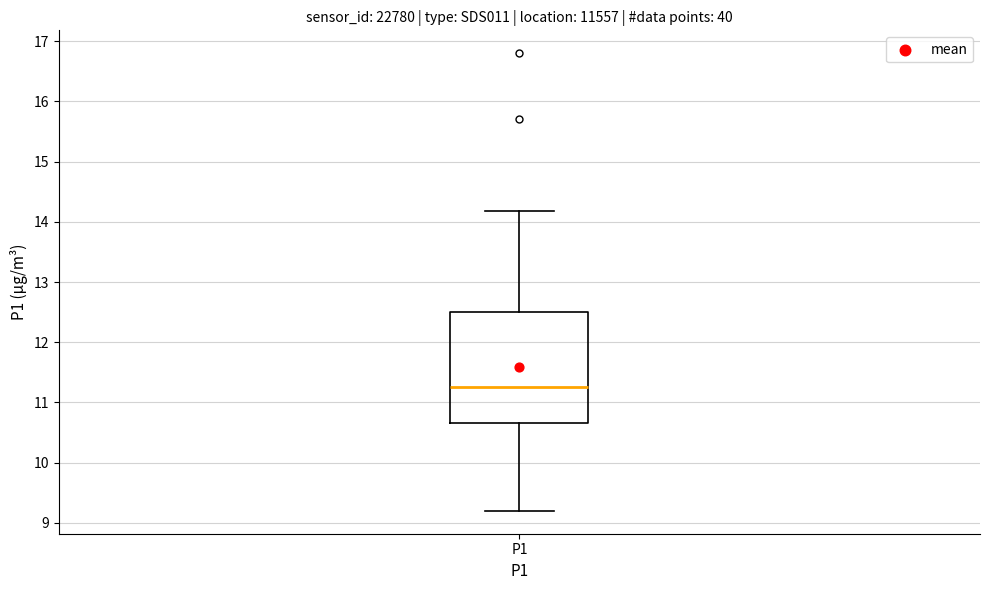

Read this box plot against the y-axis: the position of the median line, the range covered by the box, and the ends of both whiskers. The values are not printed on the chart, so give them approximately, as read against the axis.

median 11.3, box 10.7 to 12.5, whiskers 9.2 to 14.2